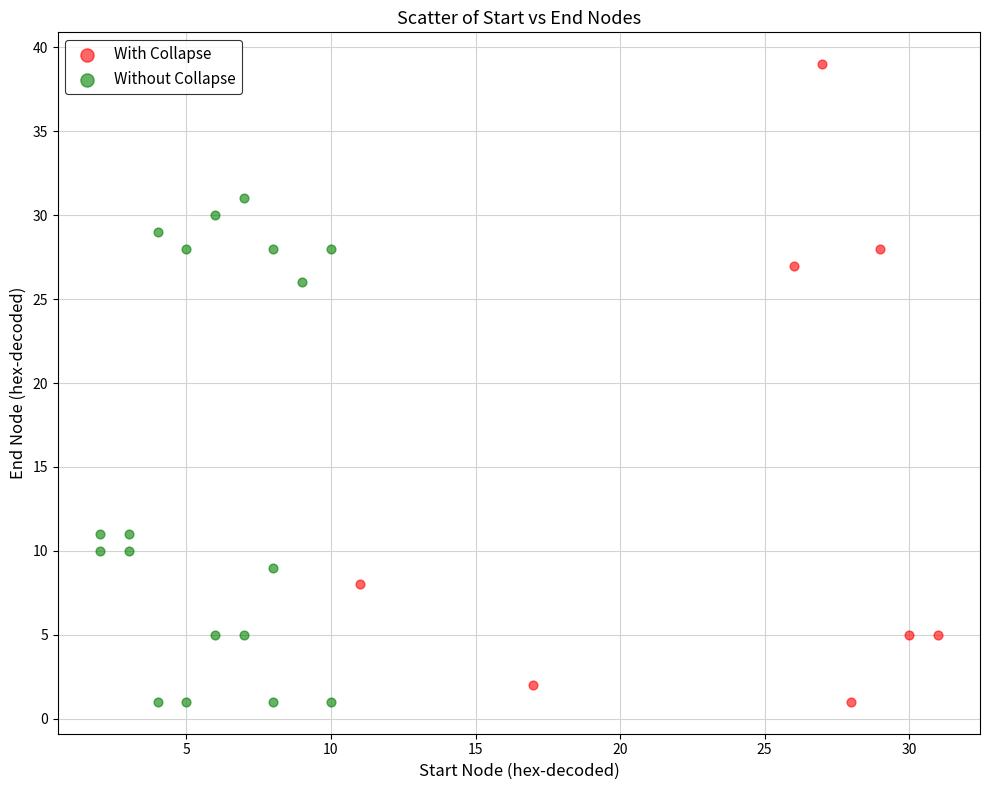

Which series has the largest Y range (max minus min)?

With Collapse